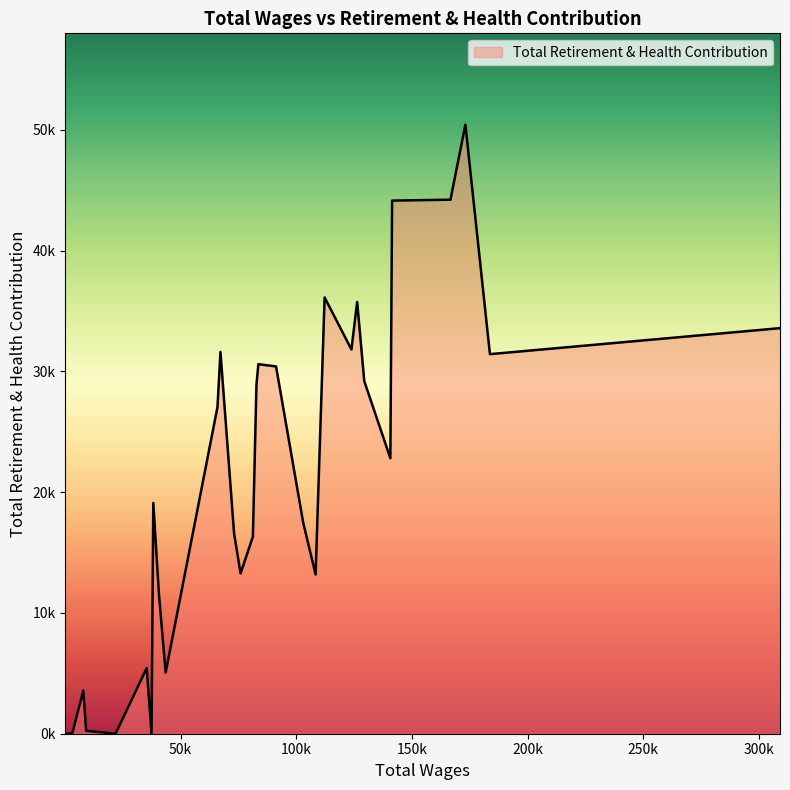

Does the chart display data point markers on the line(s)?

No